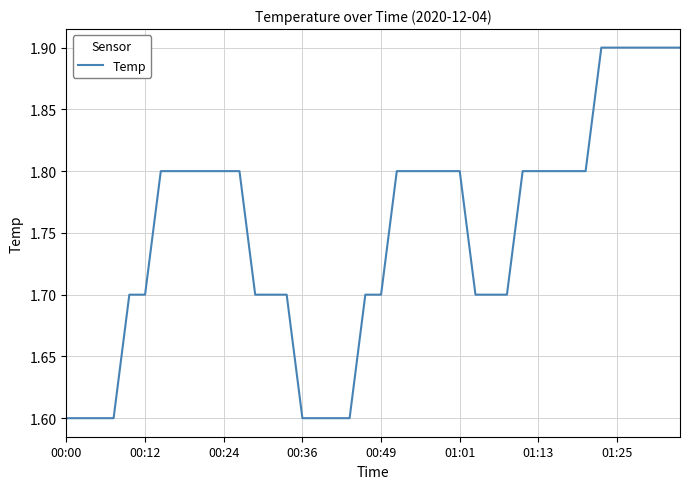

What is the smallest value displayed?

1.6